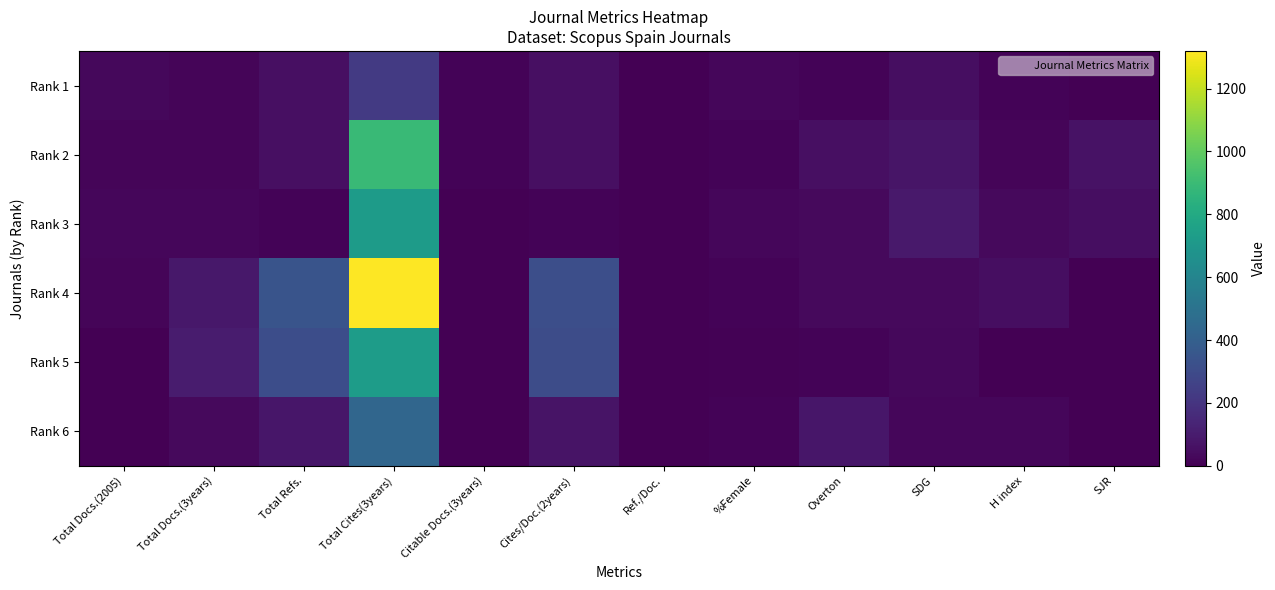

What is the spread (max minus min) of values at Total Cites(3years)?

1095